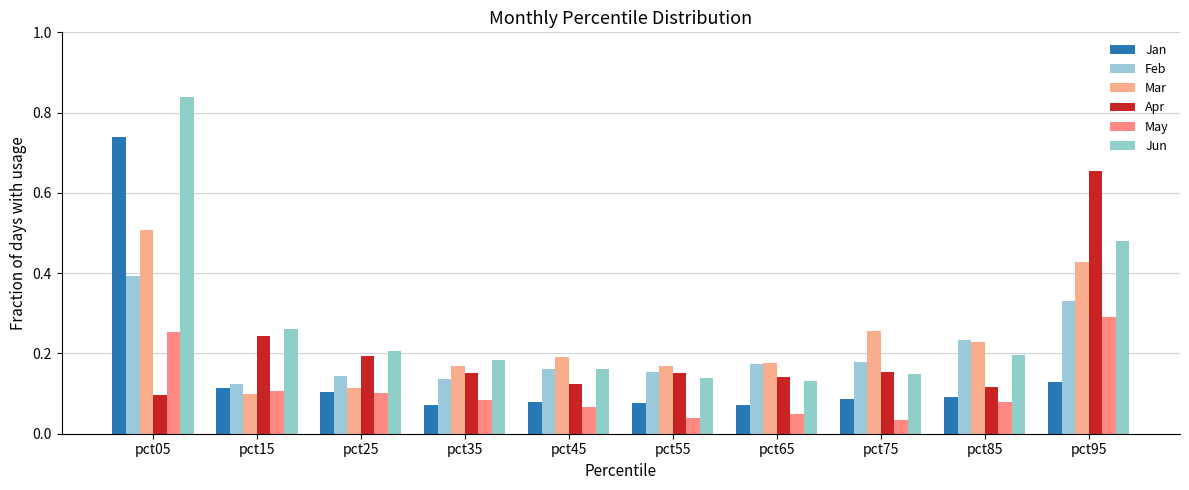

Is the value of Feb at pct35 greater than the value of Apr at pct45?

Yes